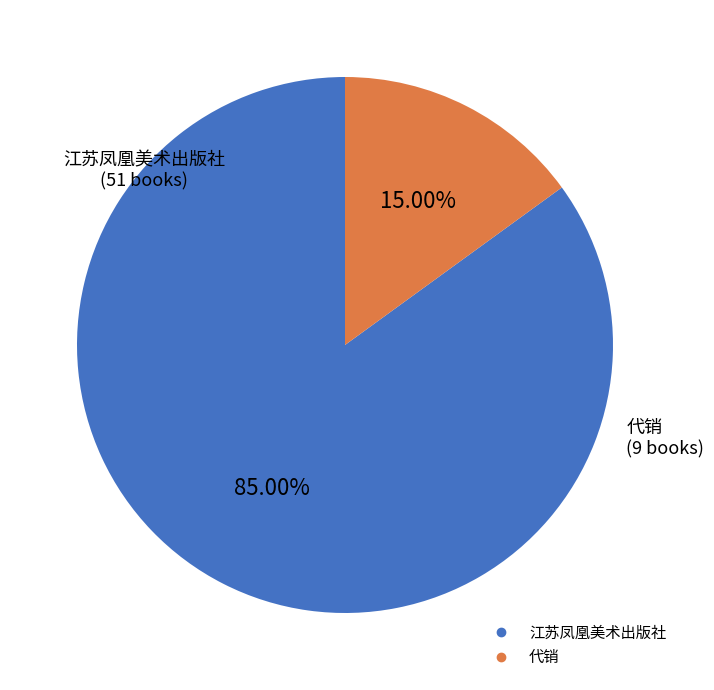

Count the number of slices in the pie.

2